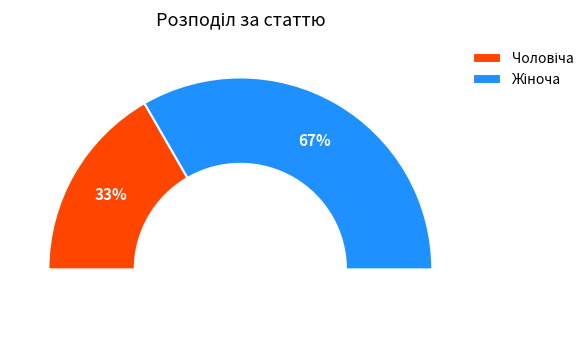

What percentage do Жіноча and Чоловіча together represent?

100.0%